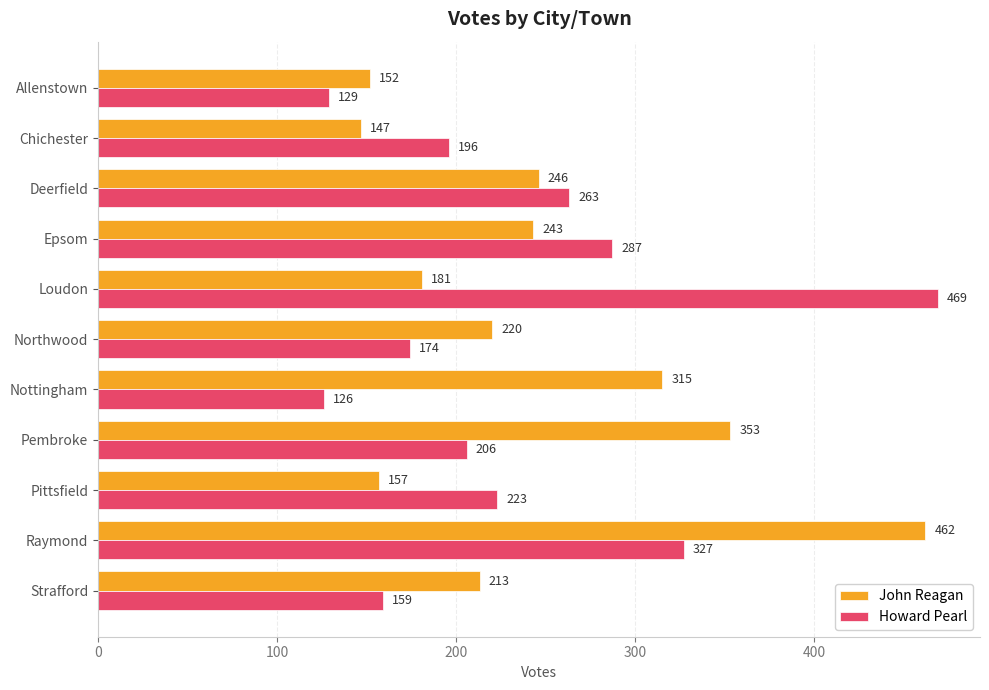

Which series changed the most between Nottingham and Pittsfield?

John Reagan